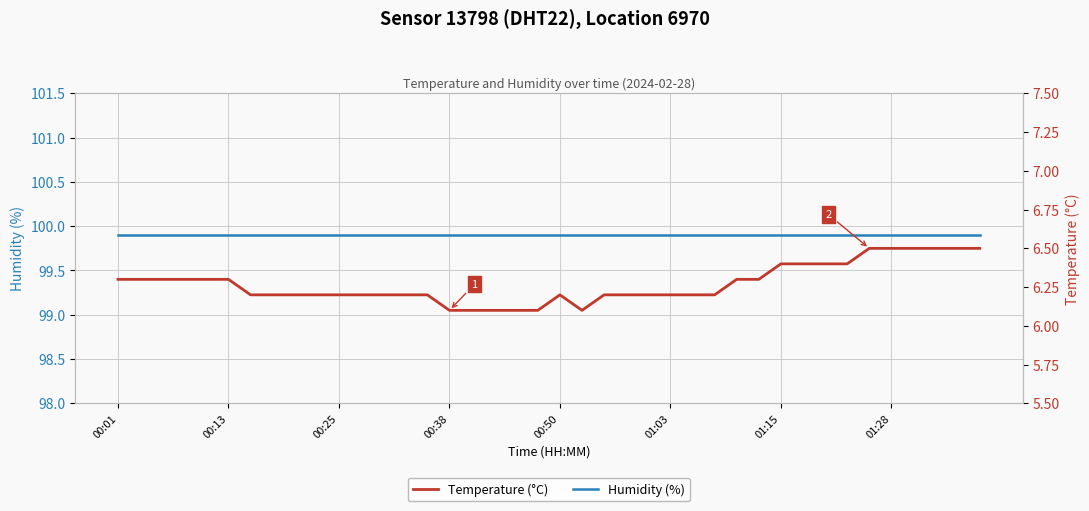

Read the Humidity (%) value at 01:15.

99.9